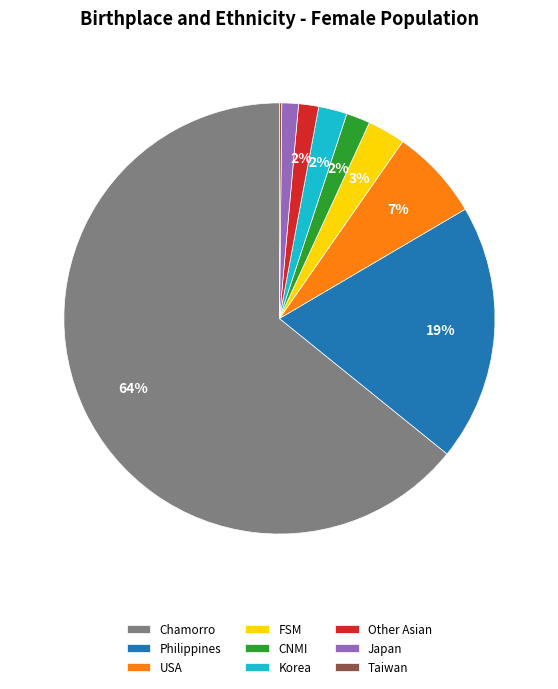

The CNMI slice represents 14% of the pie. True or false?

False